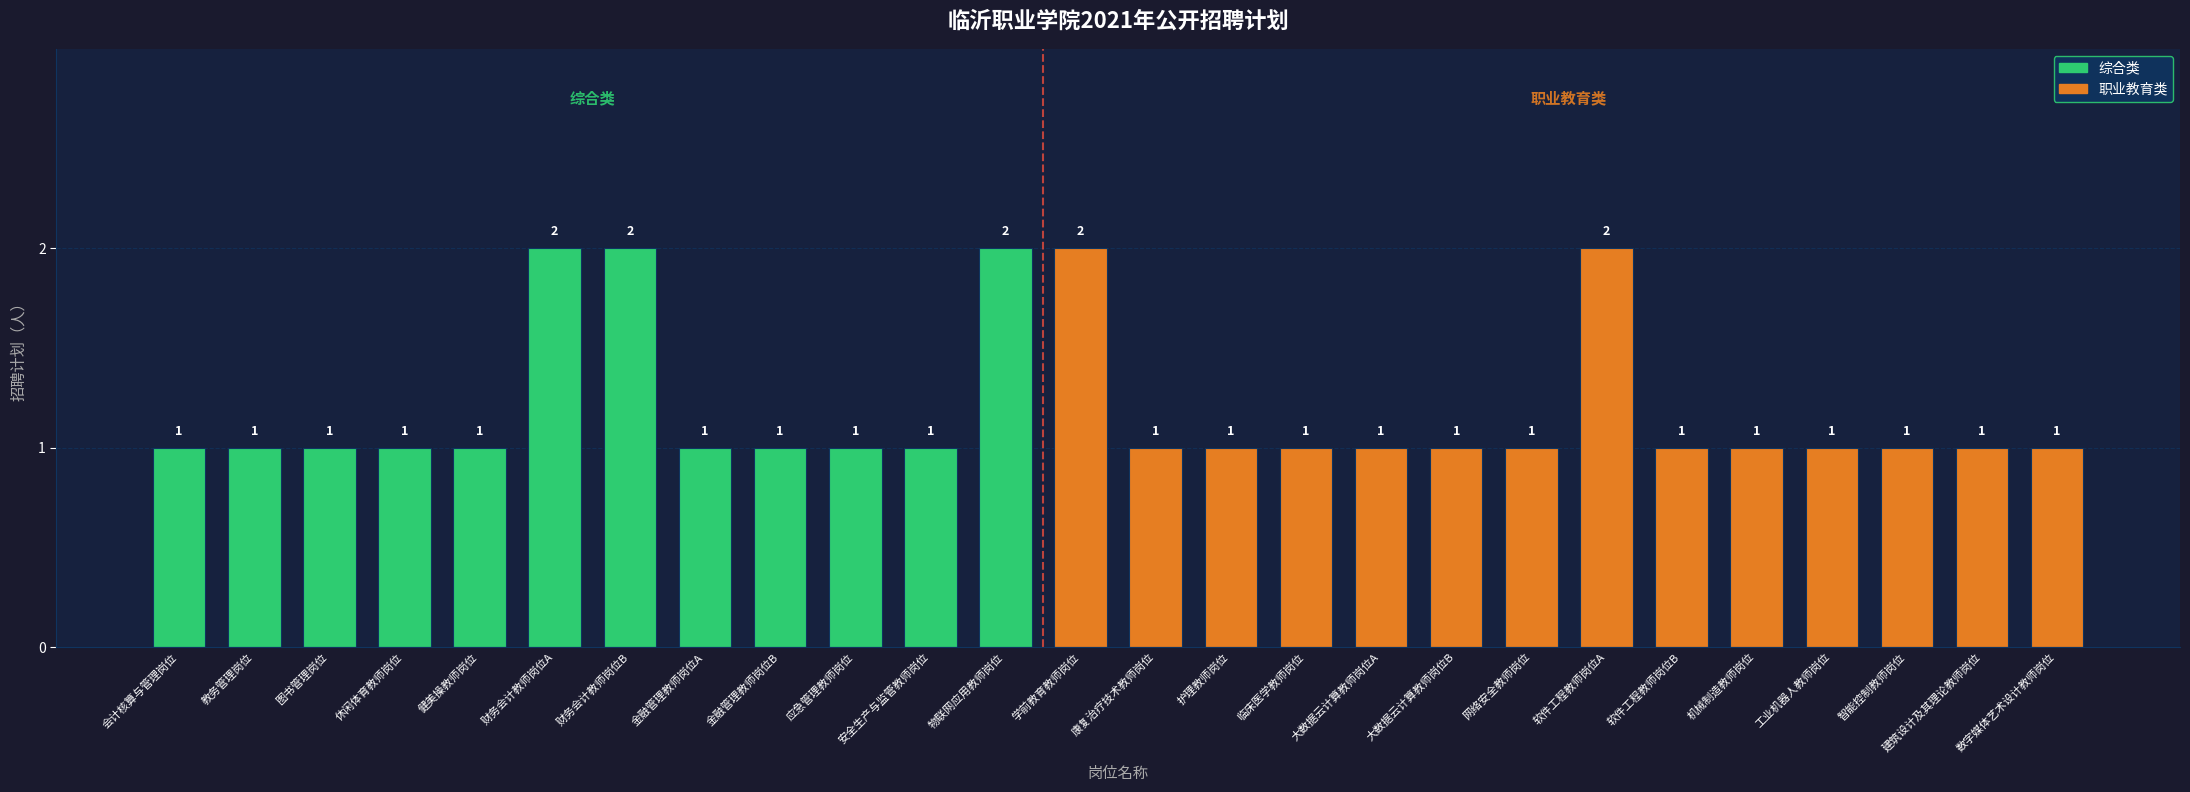

True or false: the data shows 2 at 财务会计教师岗位B.

True